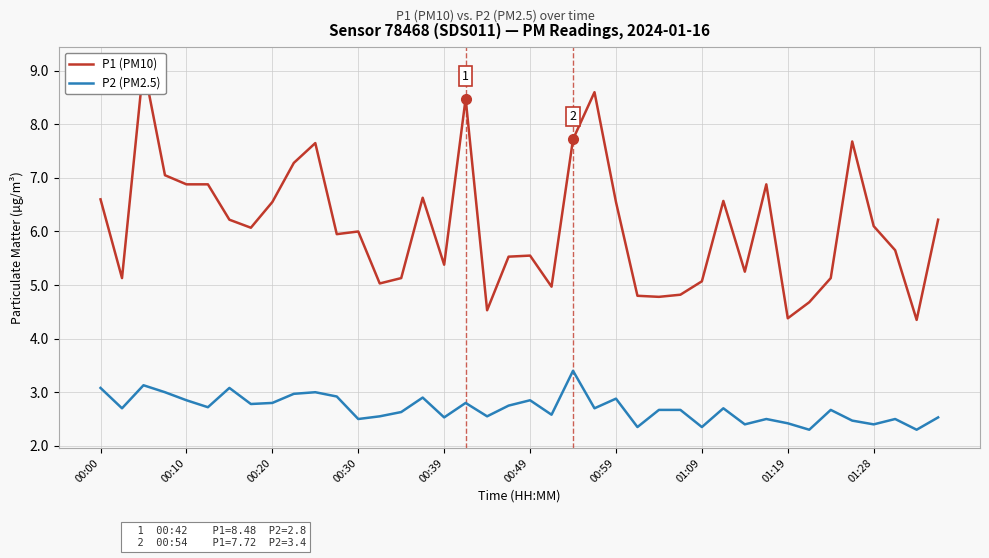

True or false: P1 (PM10) and P2 (PM2.5) intersect in this chart.

False